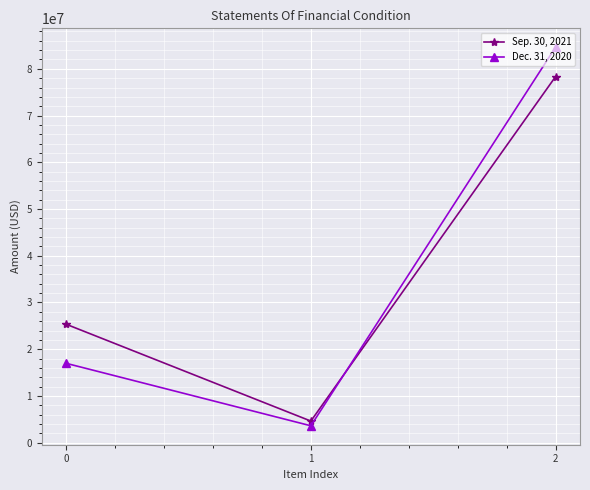

Reading left to right, list all the values displayed in this chart.

Sep. 30, 2021: 0=25340591	1=4616431	2=78327058
Dec. 31, 2020: 0=16975256	1=3606813	2=84618660